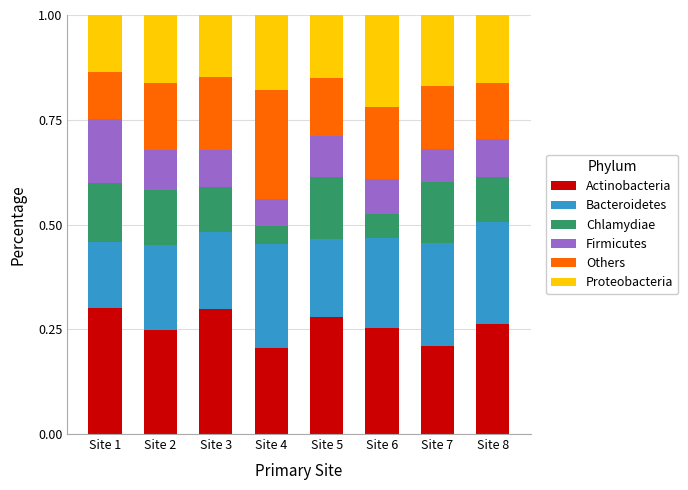

The Actinobacteria series shows 0.3 at Site 3. True or false?

True